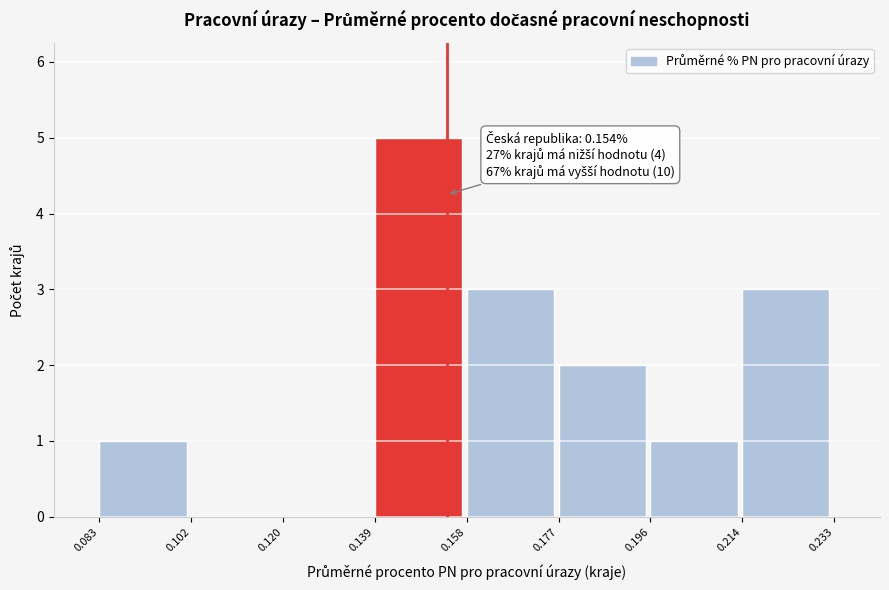

Which range on the x-axis has the tallest bar?

0.139 to 0.158